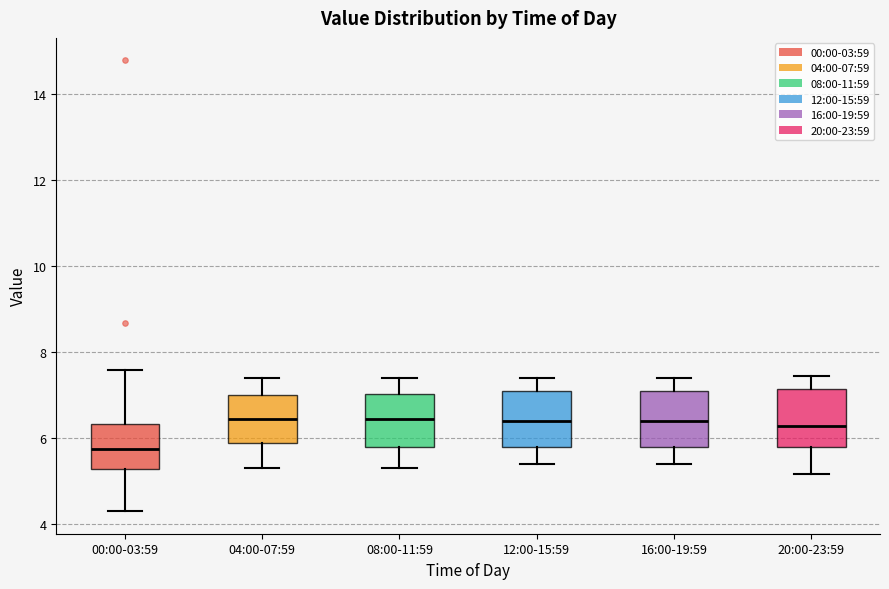

Reading left to right, read every box against the y-axis: the position of its median line, the range the box covers, and the ends of its whiskers. The values are not printed on the chart, so give them approximately, as read against the axis.

00:00-03:59: median 5.8, box 5.2 to 6.4, whiskers 4.4 to 7.6
04:00-07:59: median 6.4, box 5.8 to 7.0, whiskers 5.4 to 7.4
08:00-11:59: median 6.4, box 5.8 to 7.0, whiskers 5.4 to 7.4
12:00-15:59: median 6.4, box 5.8 to 7.2, whiskers 5.4 to 7.4
16:00-19:59: median 6.4, box 5.8 to 7.2, whiskers 5.4 to 7.4
20:00-23:59: median 6.2, box 5.8 to 7.2, whiskers 5.2 to 7.4